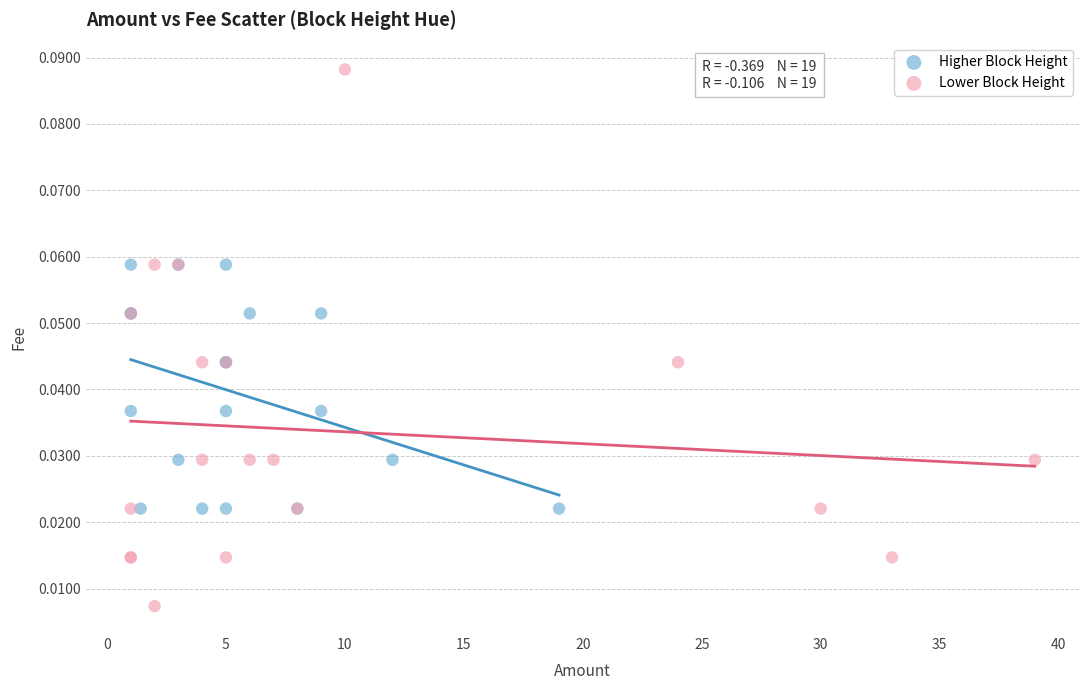

Which series reaches the maximum Y coordinate?

Lower Block Height